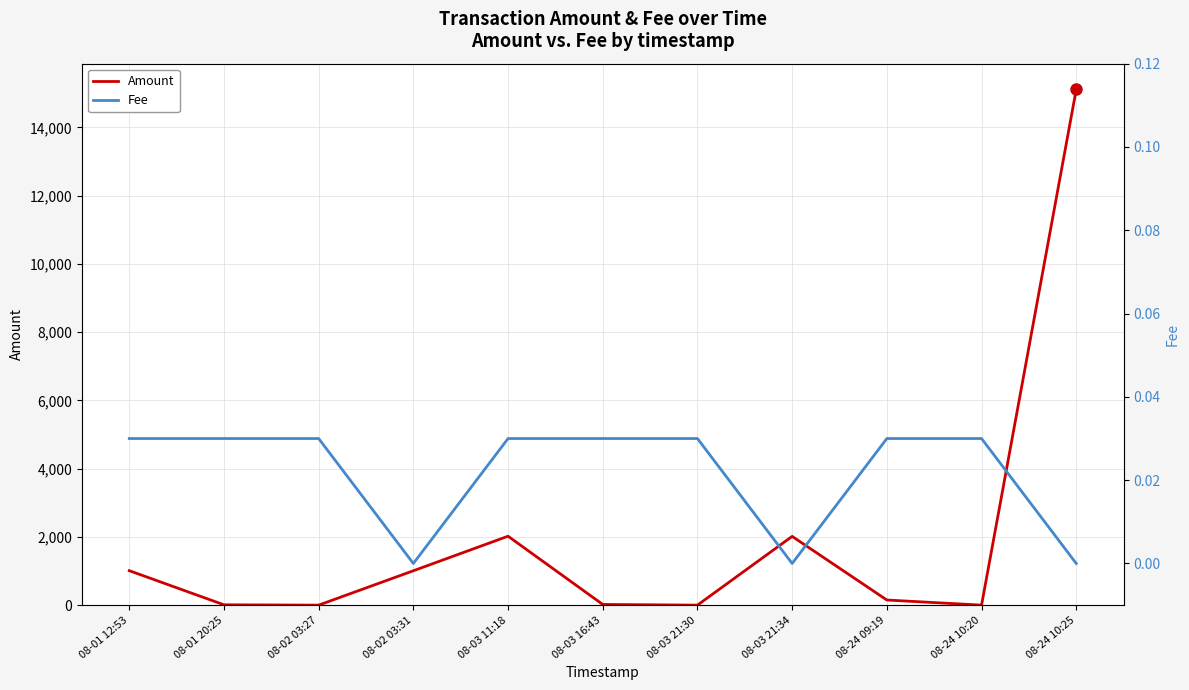

True or false: Fee has more than 2 points higher than both neighbors.

False